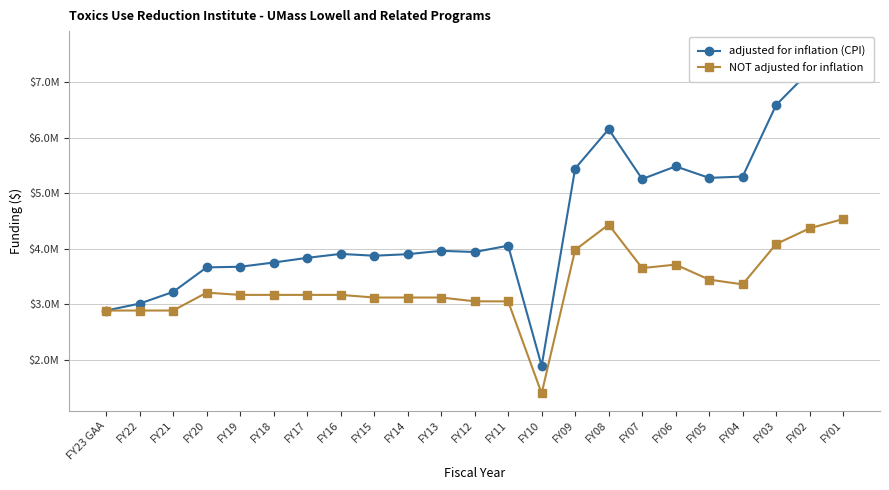

The value of adjusted for inflation (CPI) at FY07 is 5255499. True or false?

True